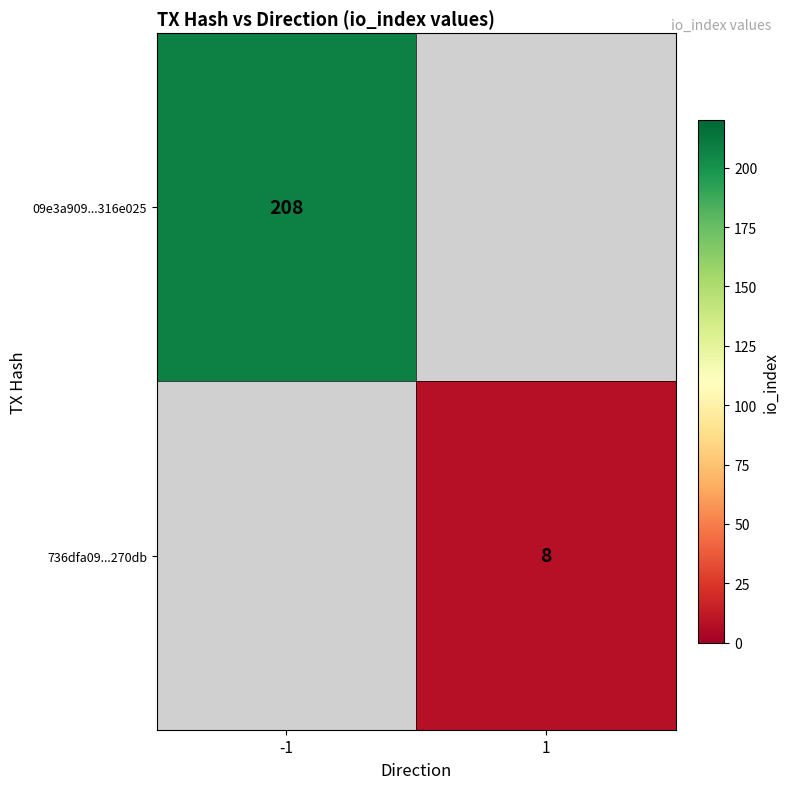

True or false: 736dfa09...270db has a value of 8 at 1.

True